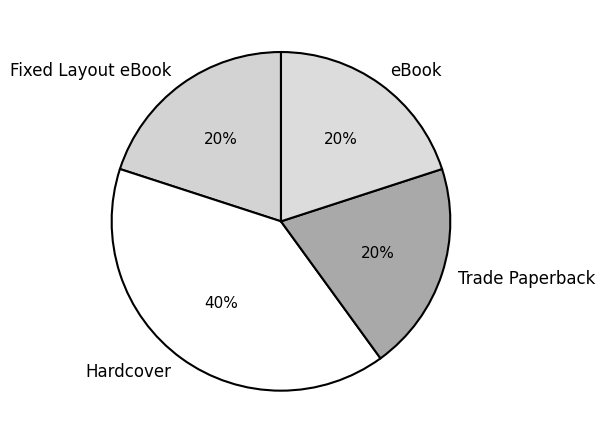

Approximately how many times larger is the value at Trade Paperback compared to Hardcover?

0.5